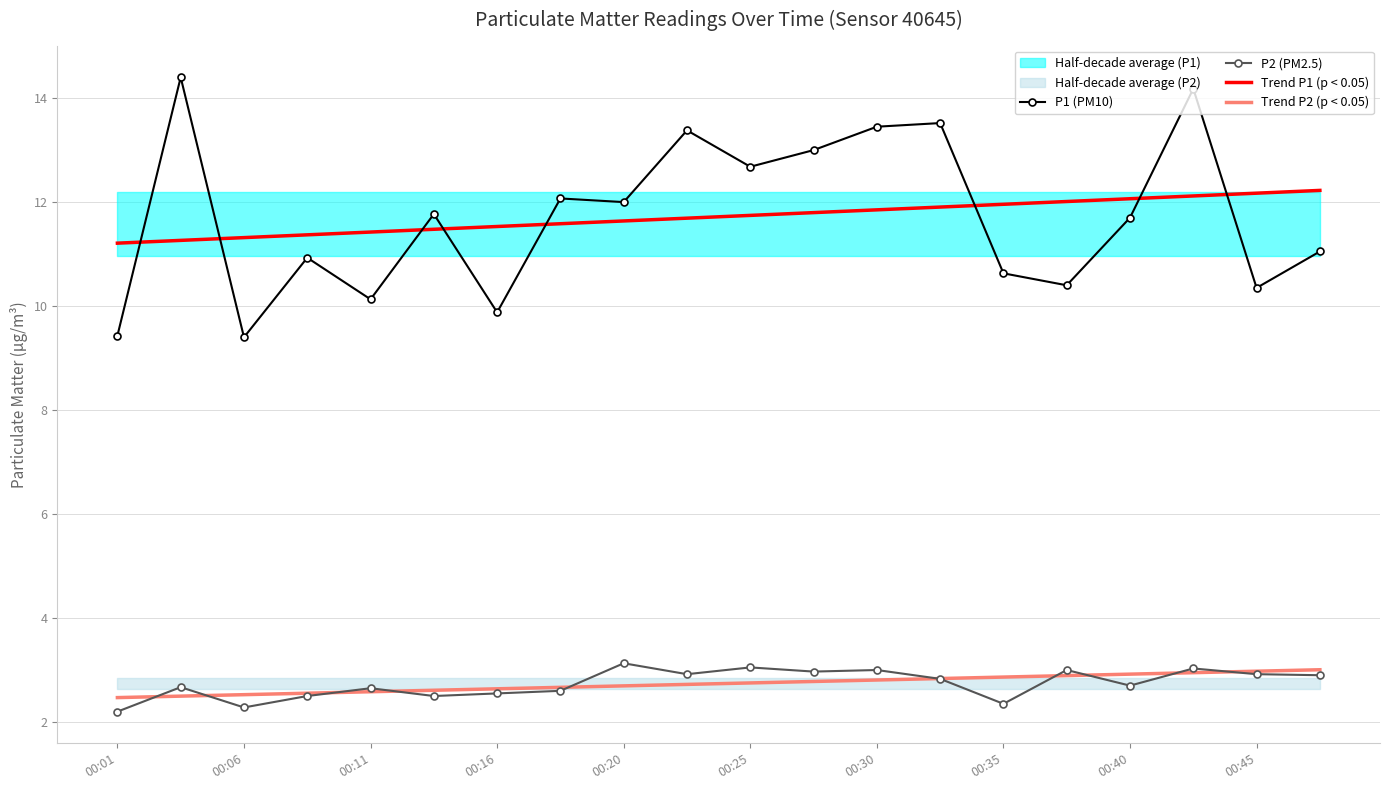

What is the highest value of the Trend P2 (p < 0.05) series?

3.0